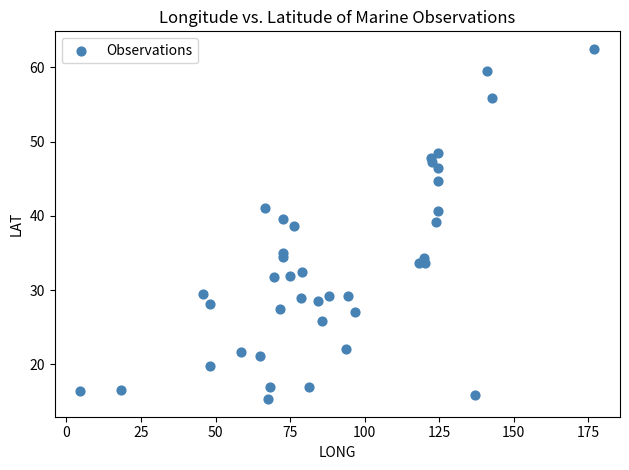

What Y value in the scatter plot is closest to 38?

38.6